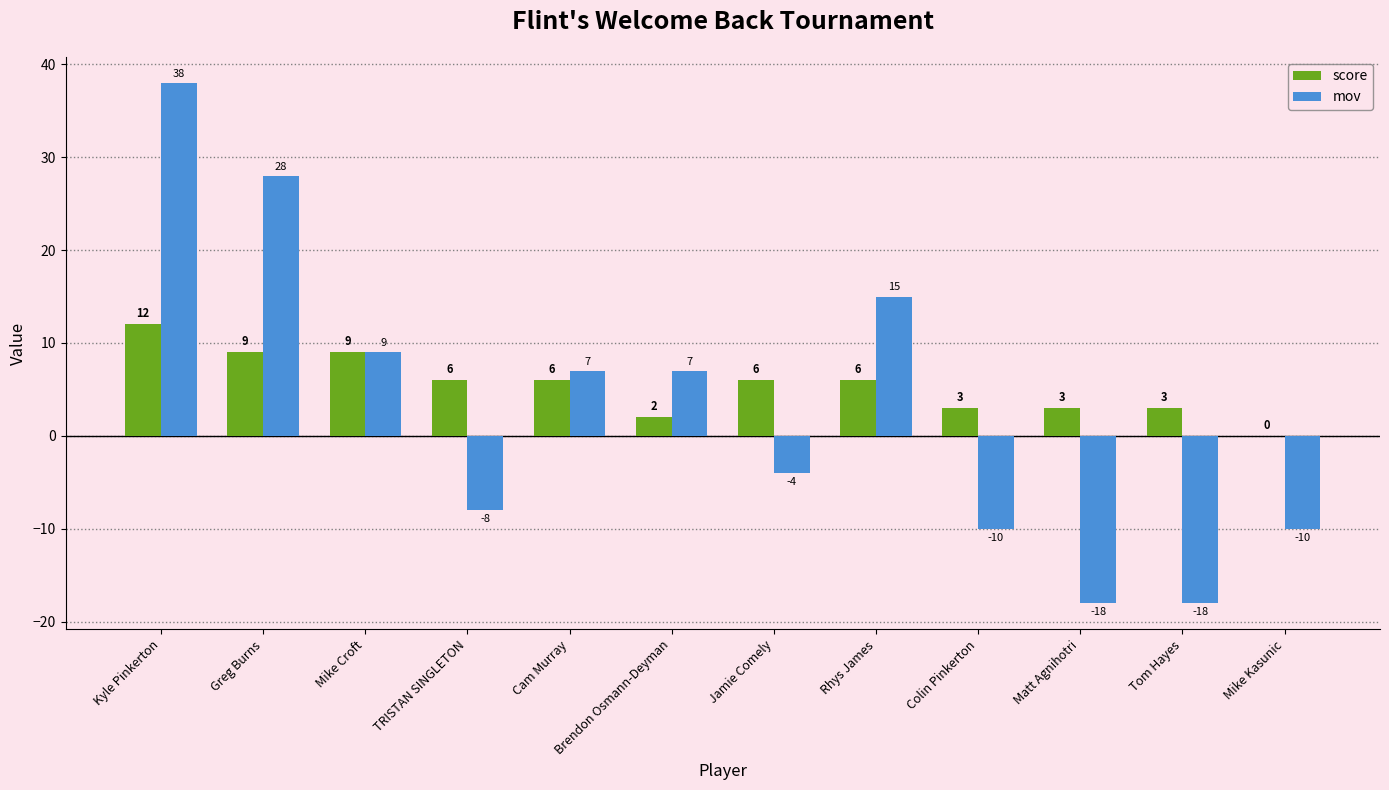

Is the value of score at Rhys James greater than the value of mov at Matt Agnihotri?

Yes